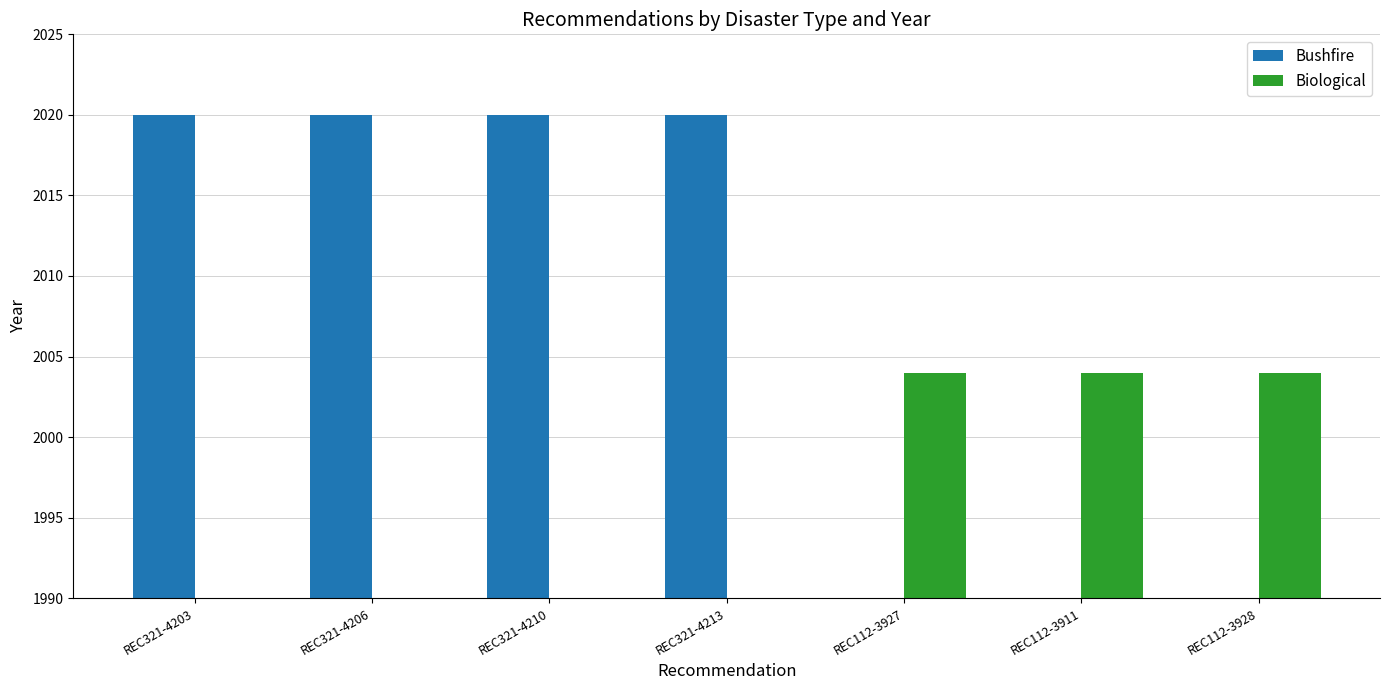

Are the bars grouped side by side (vs. stacked)?

Yes